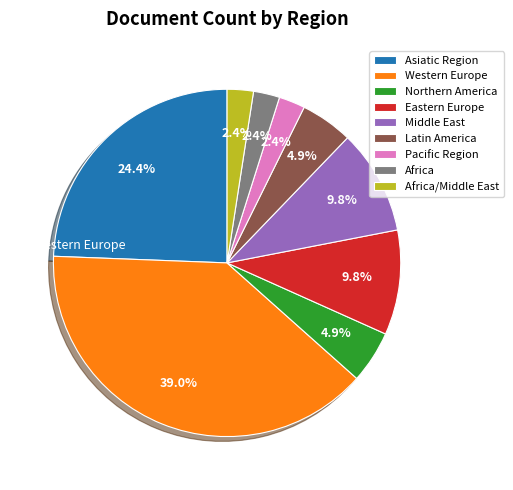

Does Asiatic Region account for over 50% of the chart?

No